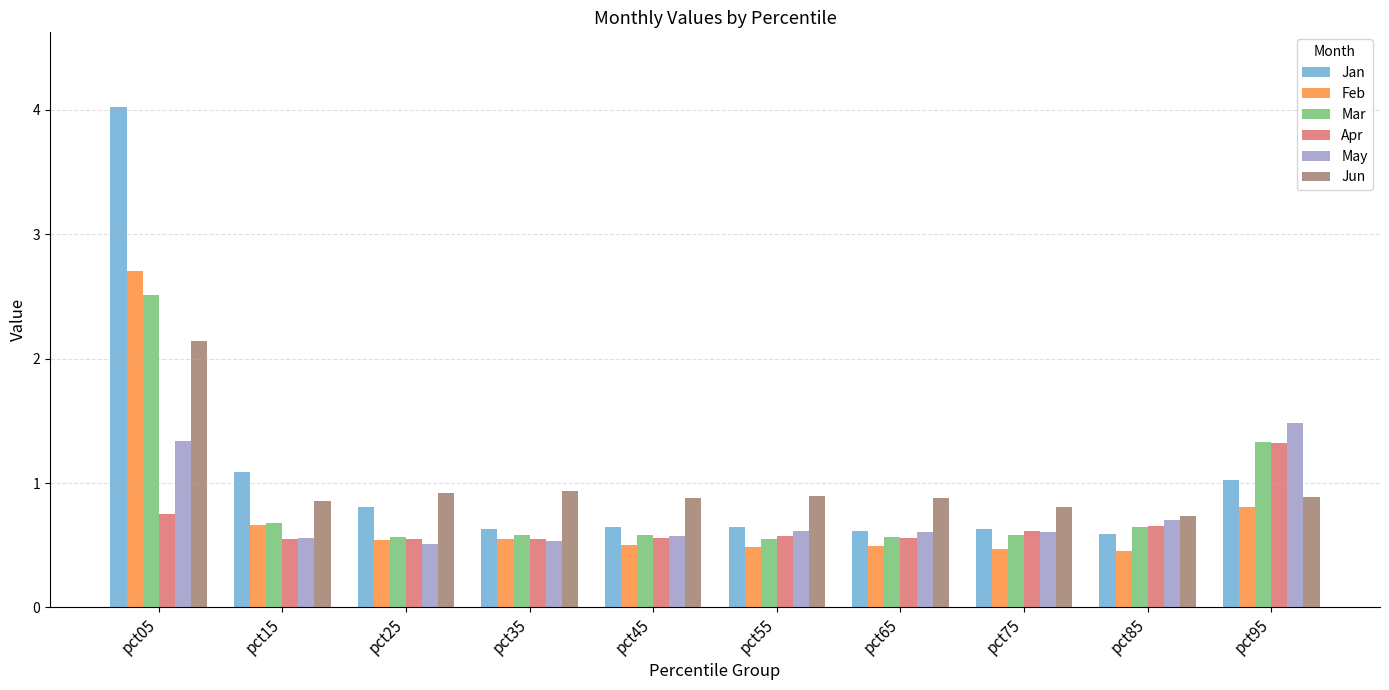

What is the difference between the Feb values at pct15 and pct25?

0.1